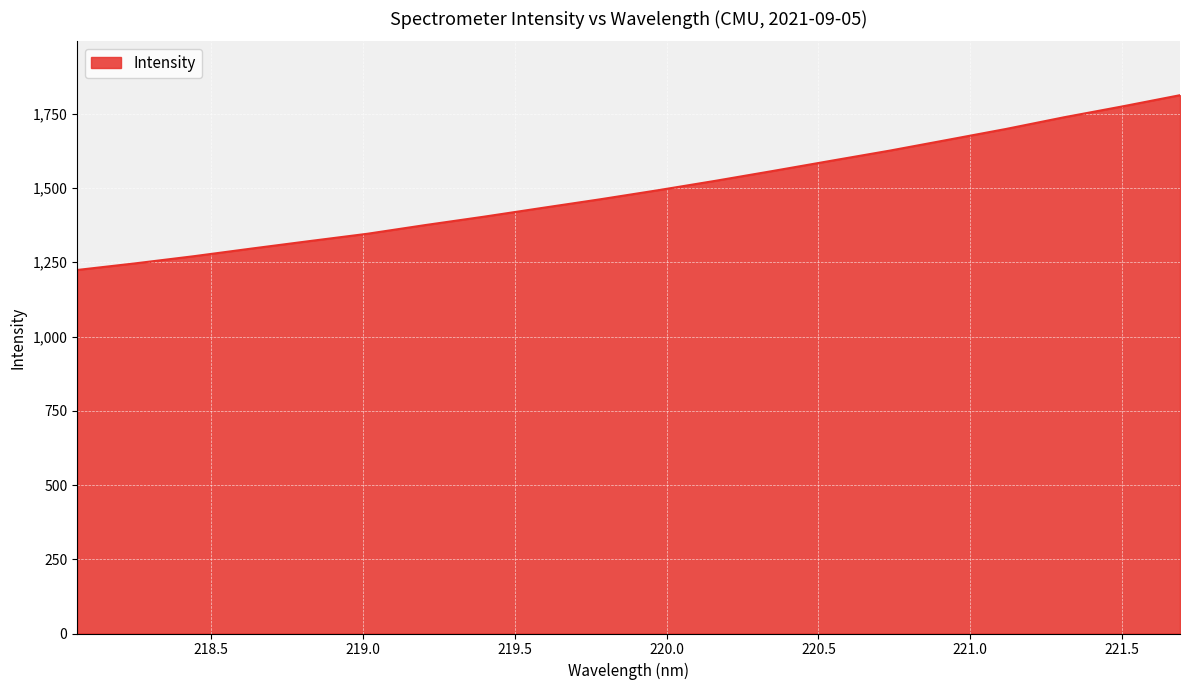

What is the greatest value displayed?

1812.7